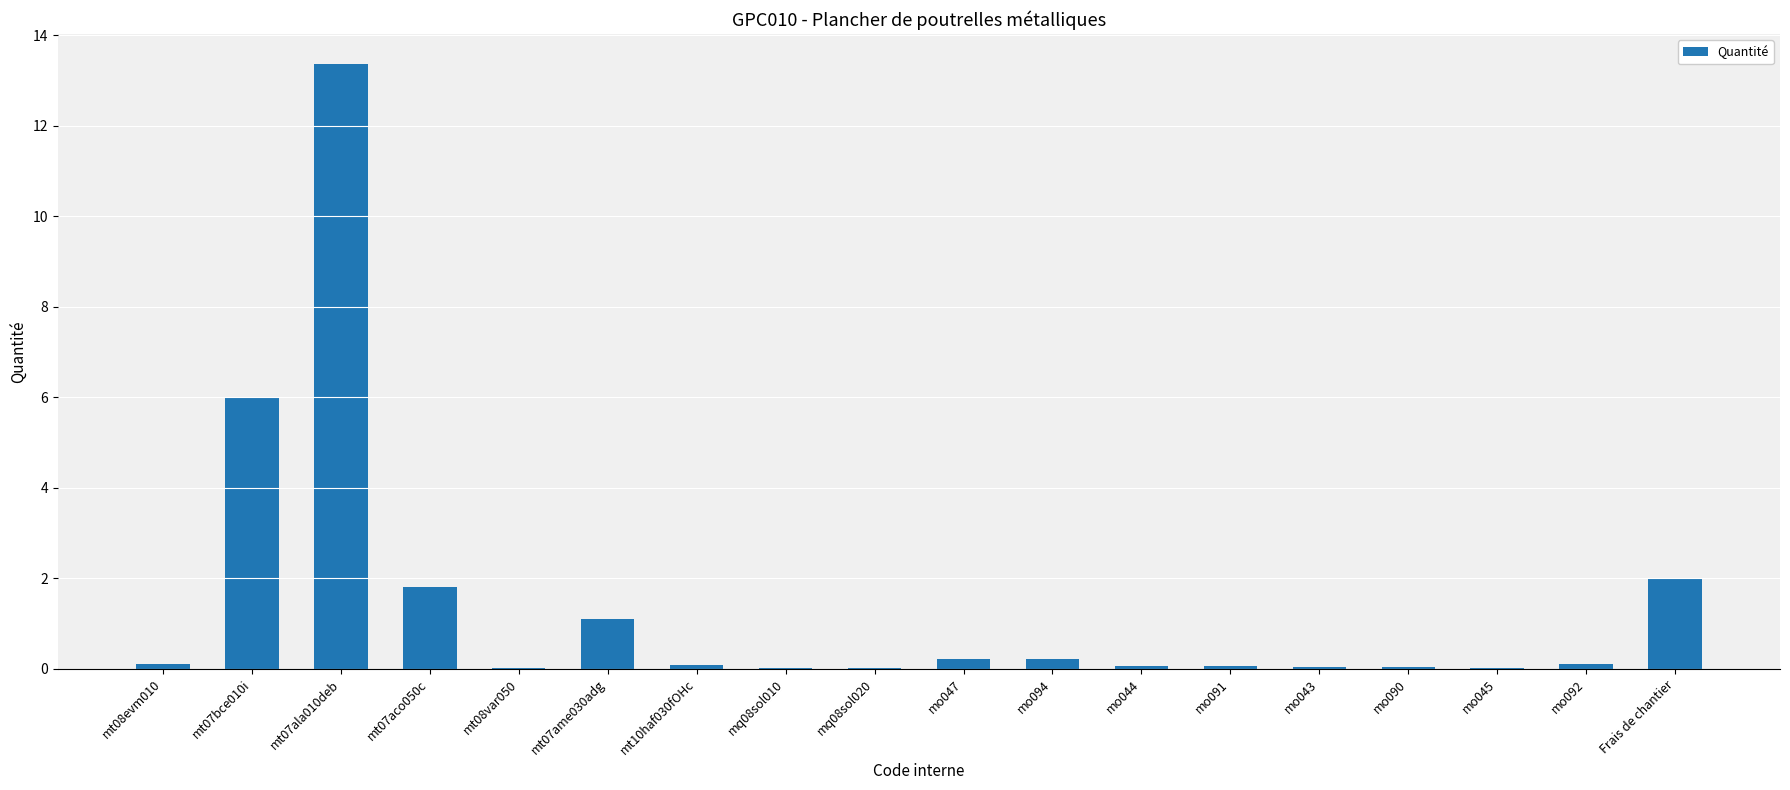

What is the average value?

1.4